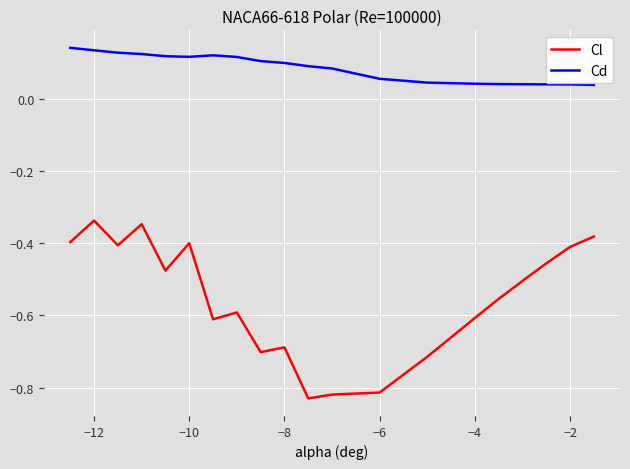

Which series has the largest range (max minus min)?

Cl